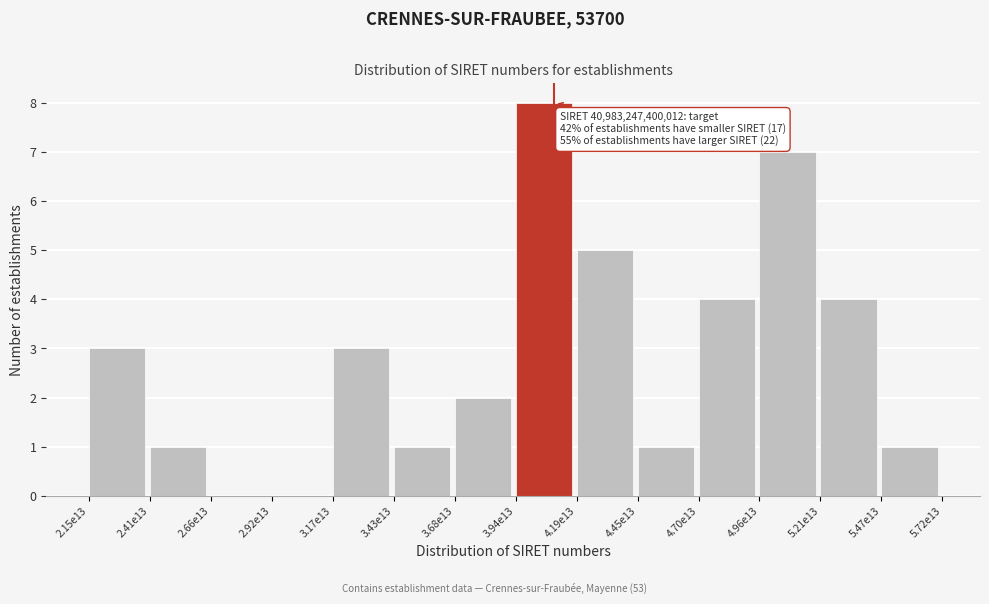

Reading right to left, what are all the values shown in this chart?

5.47e13=1	5.21e13=4	4.96e13=7	4.70e13=4	4.45e13=1	4.19e13=5	3.94e13=8	3.68e13=2	3.43e13=1	3.17e13=3	2.92e13=0	2.66e13=0	2.41e13=1	2.15e13=3